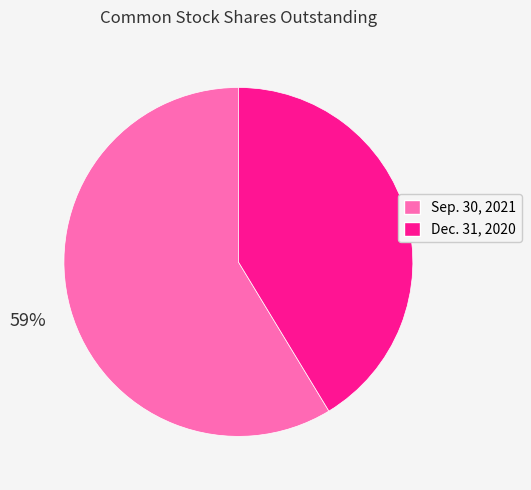

Count the number of slices in the pie.

2